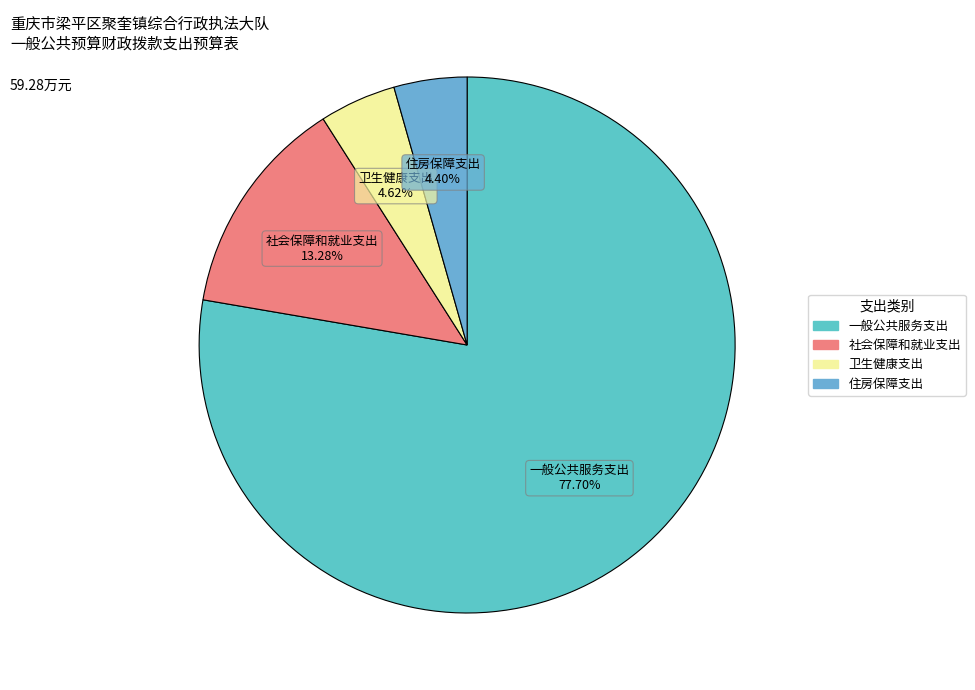

To the nearest percent, what is the difference between the largest and smallest slice percentages?

73%